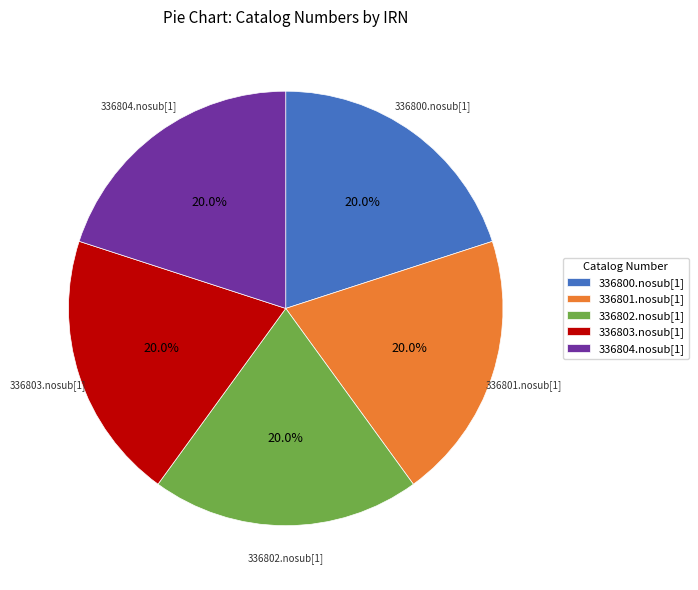

To the nearest percent, what portion does 336801.nosub[1] represent?

20%